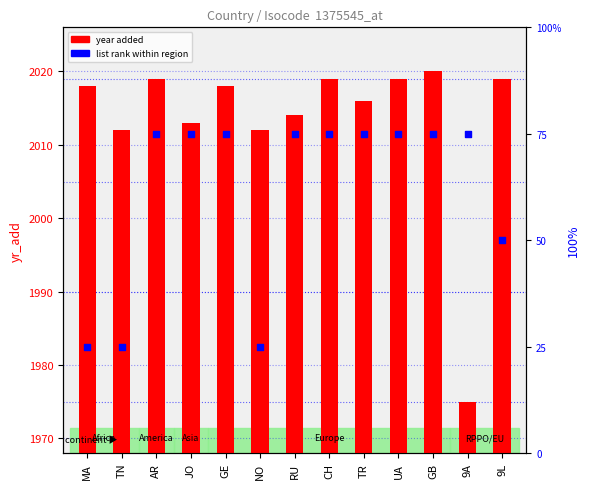

At which category is the sum across all series the highest?

GB